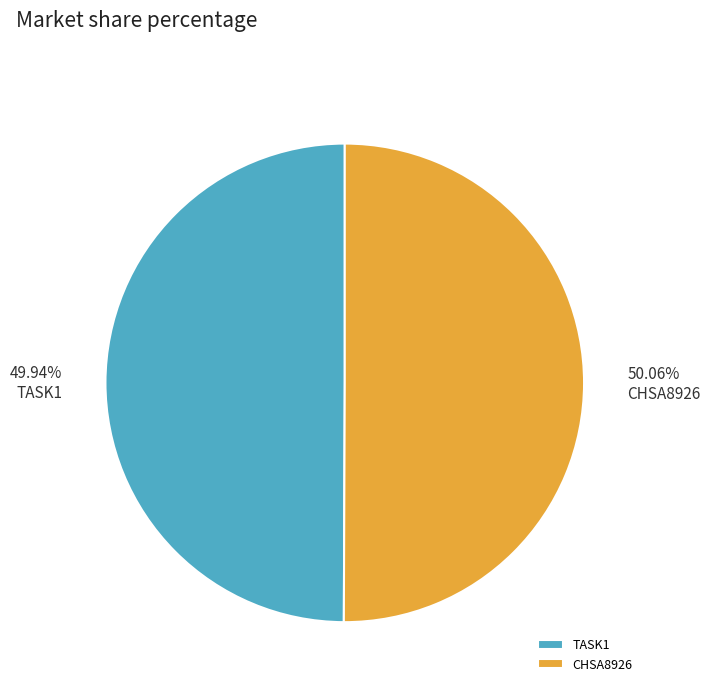

Combined, do CHSA8926 and TASK1 account for over 50%?

Yes